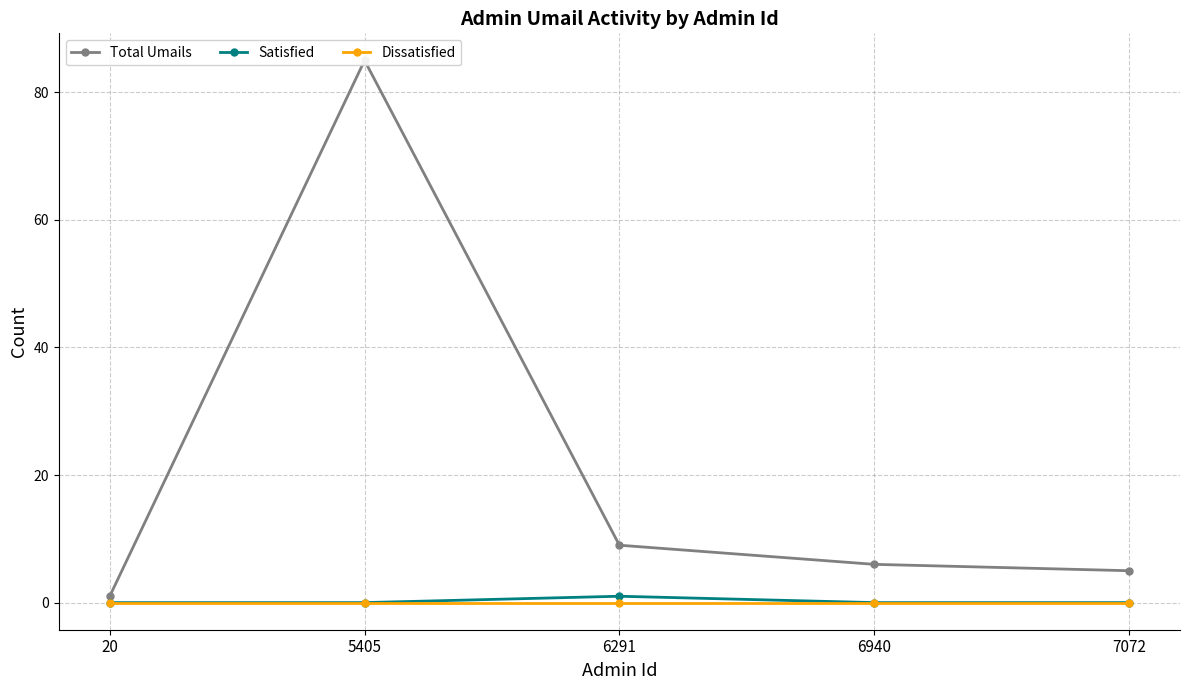

The value of Satisfied at 6940 is 0. True or false?

True